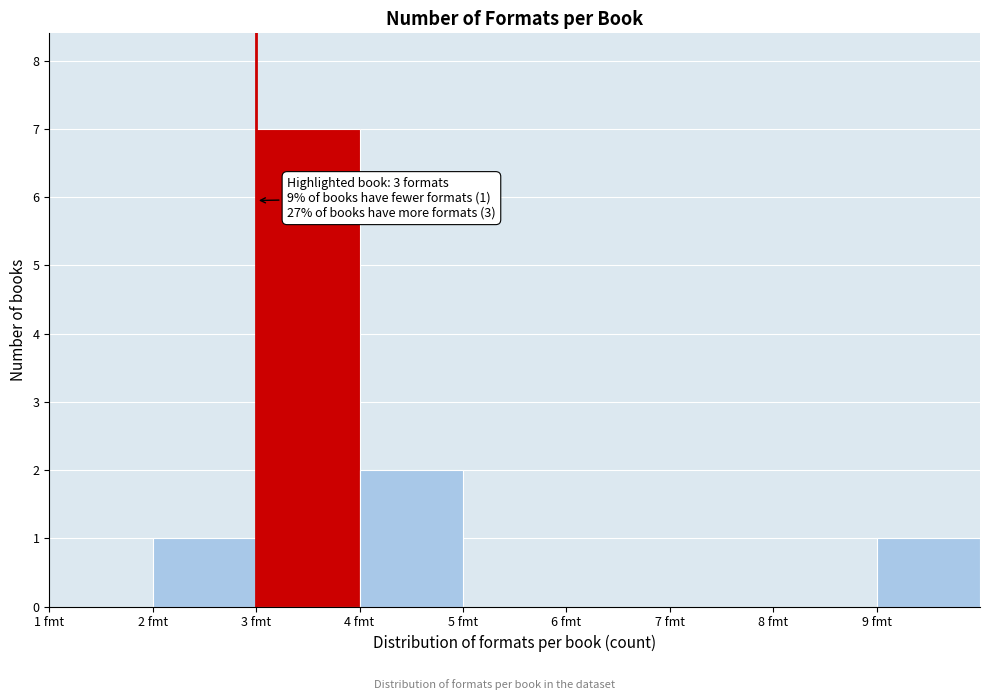

Which range on the x-axis has the tallest bar?

3 to 4